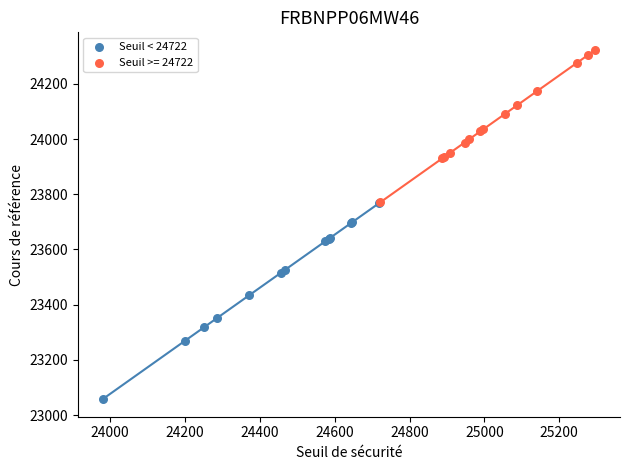

Which series contains the lowest Y value?

Seuil < 24722